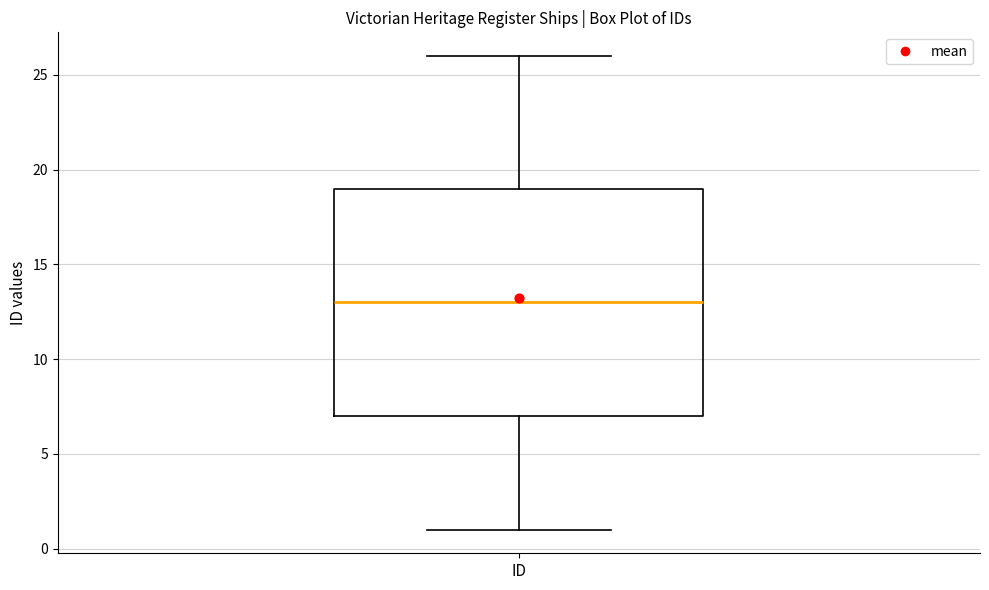

Transcribe this box plot: give where the median line is, the range the box spans, and where the two whiskers end, as read against the y-axis. The values are not printed on the chart, so give them approximately, as read against the axis.

median 13, box 7 to 19, whiskers 1 to 26